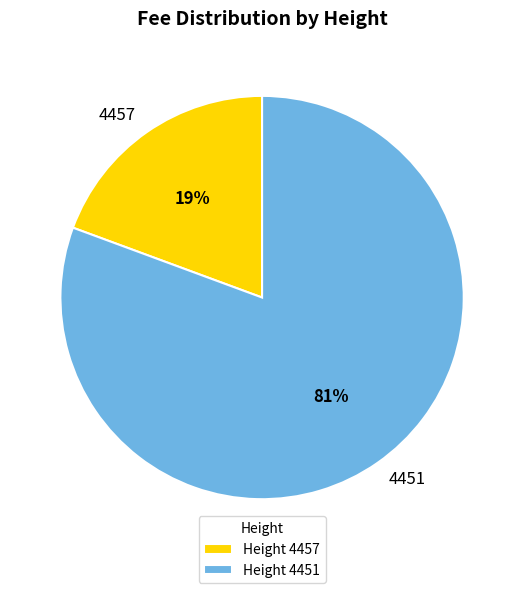

To the nearest percent, what is the combined percentage of 4451 and 4457?

100%